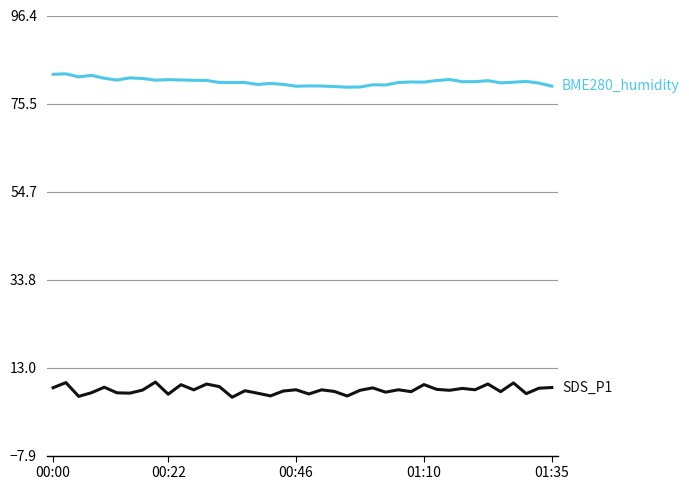

What is the greatest value displayed?

82.6